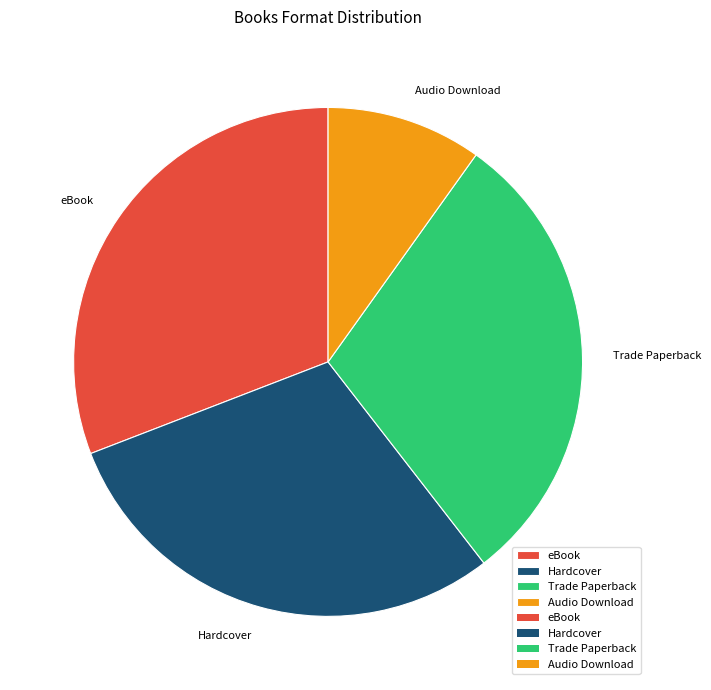

True or false: Trade Paperback accounts for 30% of the total.

True